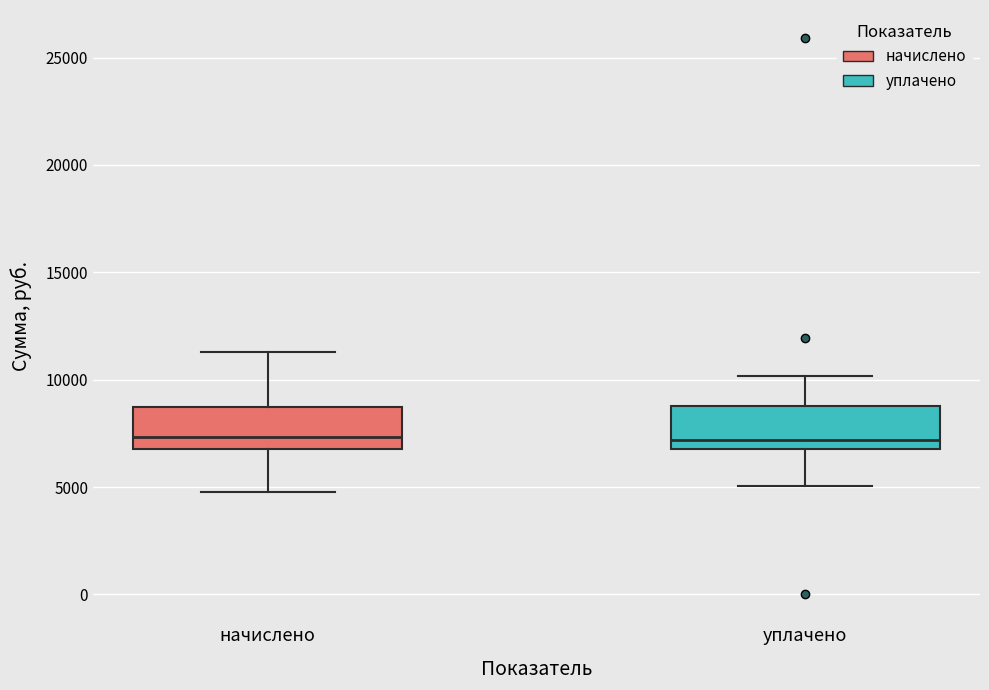

Reading left to right, read every box against the y-axis: the position of its median line, the range the box covers, and the ends of its whiskers. The values are not printed on the chart, so give them approximately, as read against the axis.

начислено: median 7500, box 7000 to 8500, whiskers 5000 to 11500
уплачено: median 7000 (just above the box's lower edge), box 7000 to 9000, whiskers 5000 to 10000